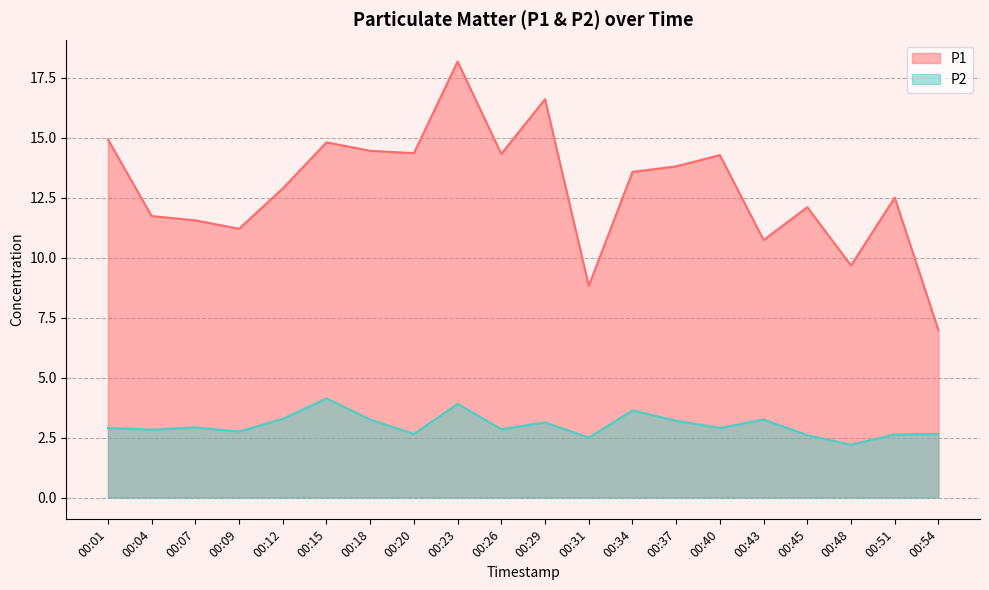

Reading left to right, transcribe all the data shown in this chart.

P1: 00:01=14.9	00:04=11.7	00:07=11.6	00:09=11.2	00:12=12.9	00:15=14.8	00:18=14.4	00:20=14.3	00:23=18.2	00:26=14.3	00:29=16.6	00:31=8.8	00:34=13.6	00:37=13.8	00:40=14.3	00:43=10.7	00:45=12.1	00:48=9.7	00:51=12.5	00:54=7.0
P2: 00:01=2.9	00:04=2.8	00:07=2.9	00:09=2.8	00:12=3.3	00:15=4.1	00:18=3.2	00:20=2.6	00:23=3.9	00:26=2.9	00:29=3.1	00:31=2.5	00:34=3.6	00:37=3.2	00:40=2.9	00:43=3.2	00:45=2.6	00:48=2.2	00:51=2.6	00:54=2.6